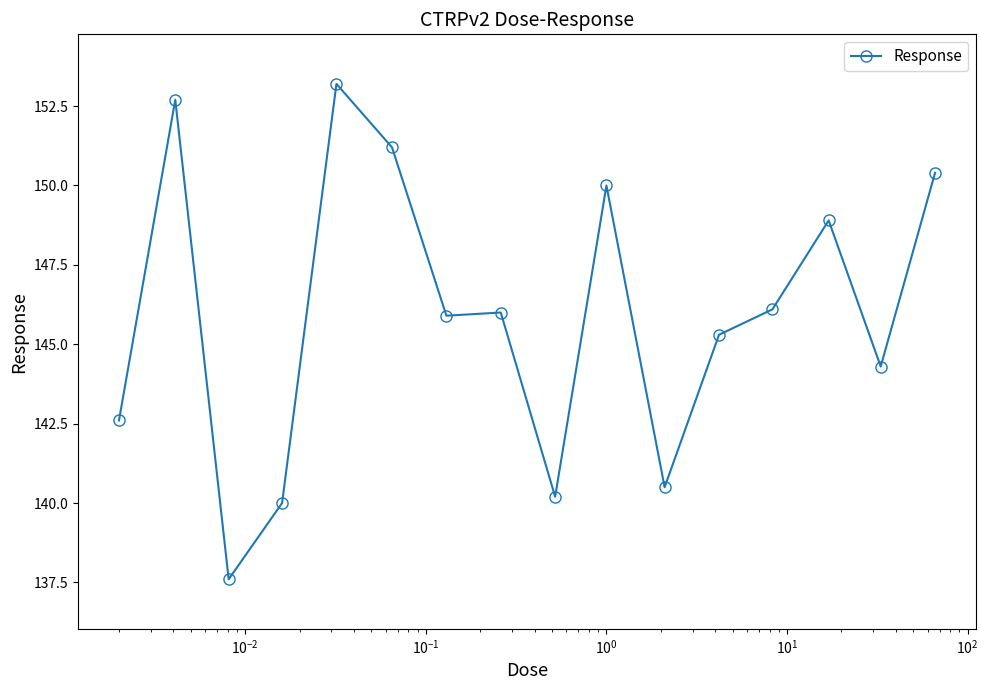

What is the average value?

145.9